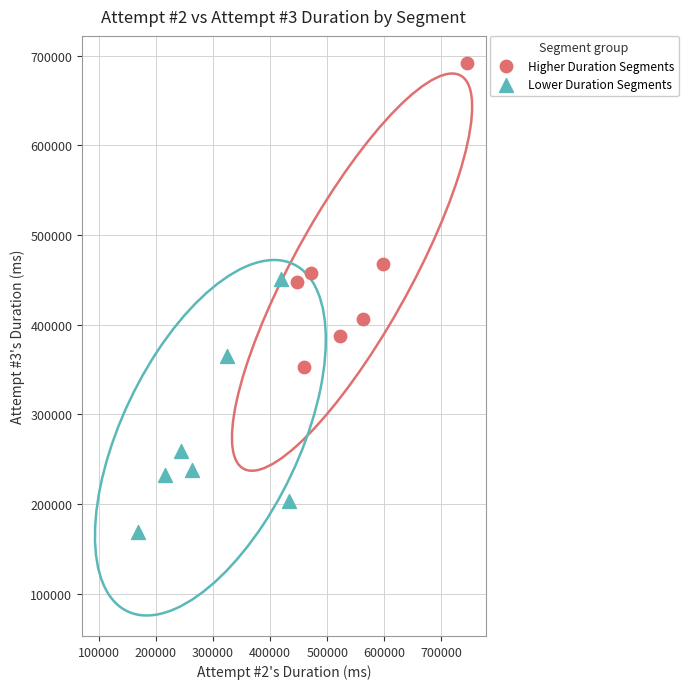

Which series reaches the minimum Y coordinate?

Lower Duration Segments